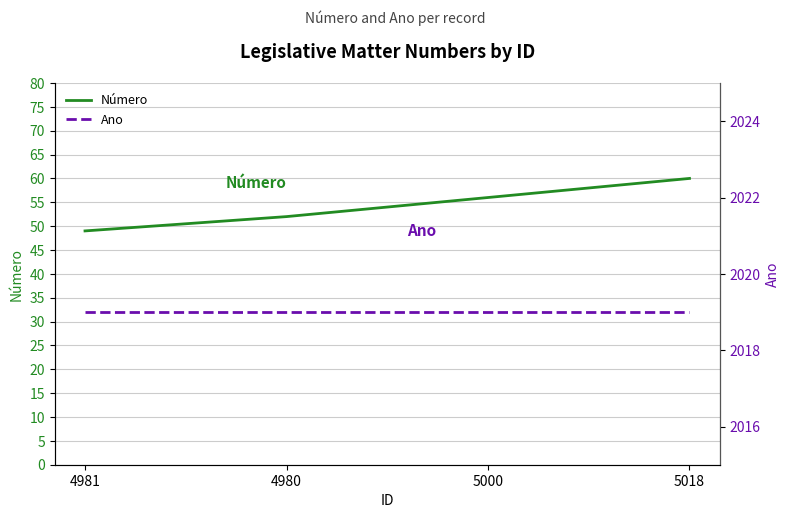

Is the value of Número at 4980 greater than the value of Ano at 4981?

No